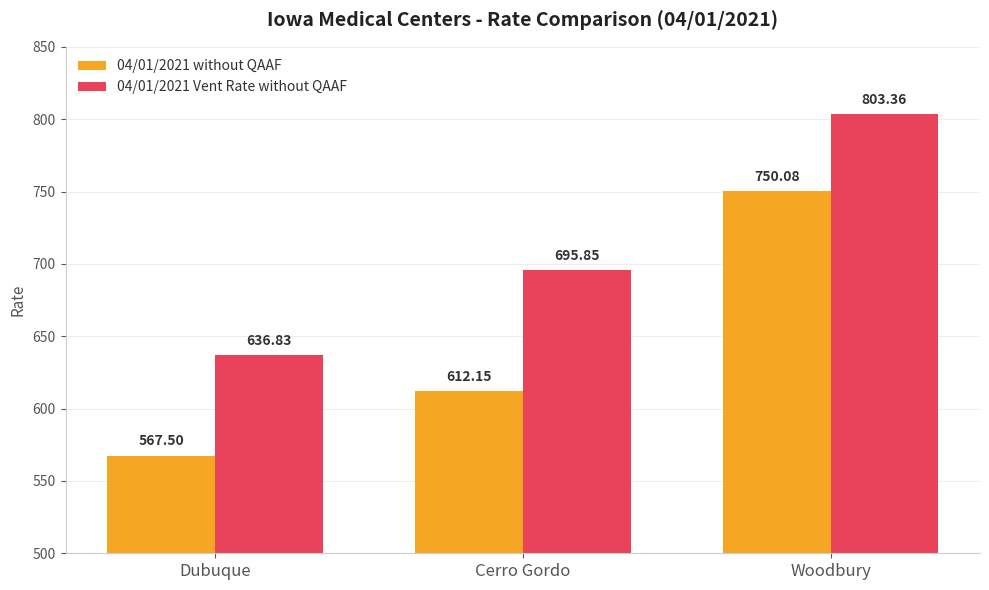

At which label does 04/01/2021 without QAAF first exceed 612?

Cerro Gordo